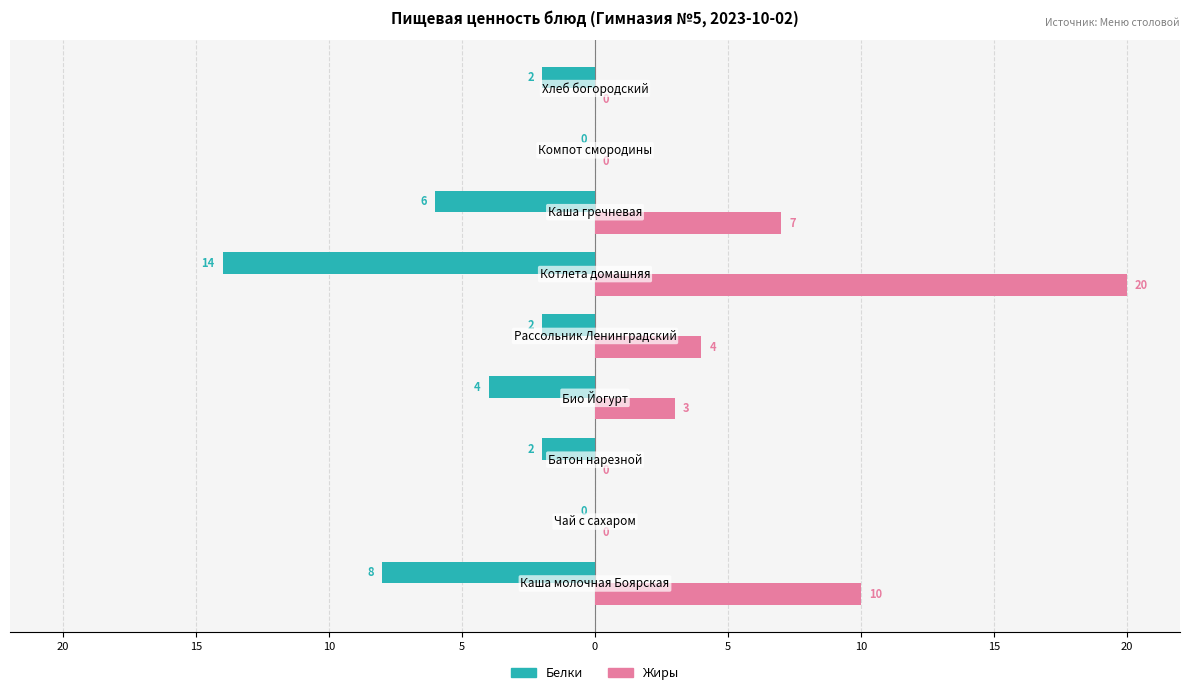

What are all the series names shown in the legend?

Белки, Жиры